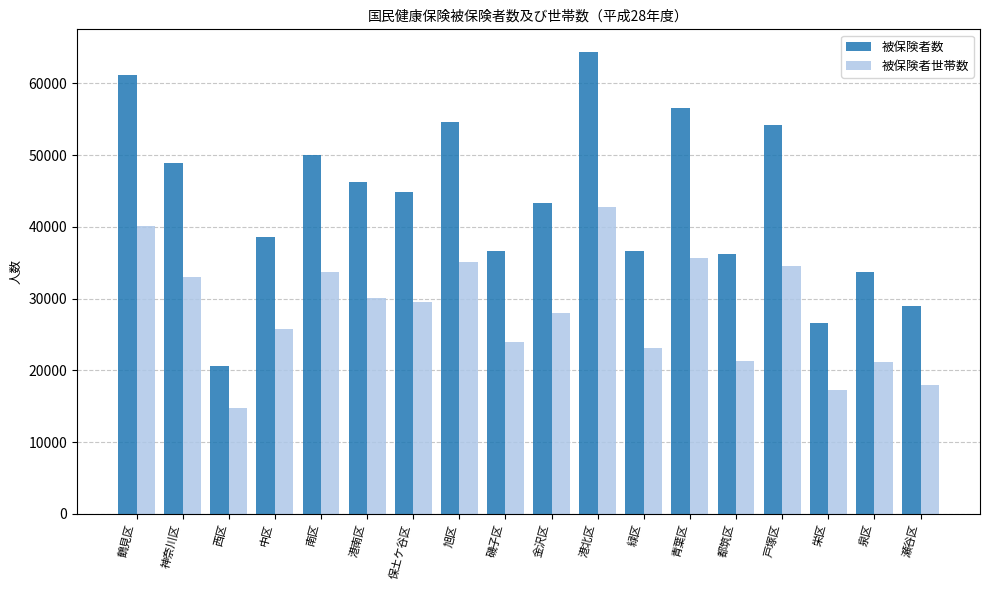

What is the sum of the 被保険者数 values at 港南区 and 港北区?

110591